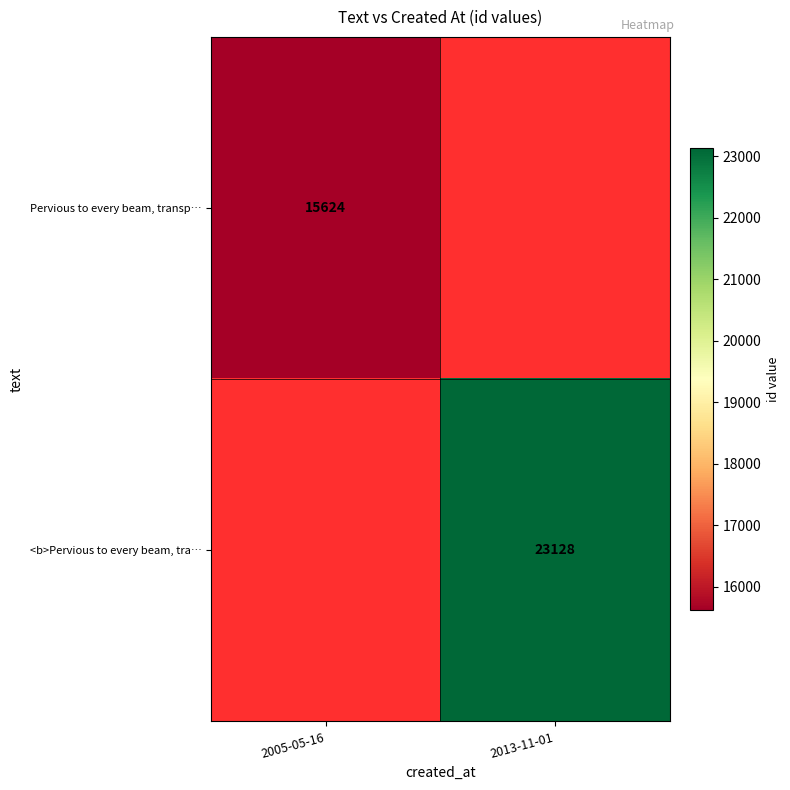

What is the maximum value shown in the chart?

23128.0